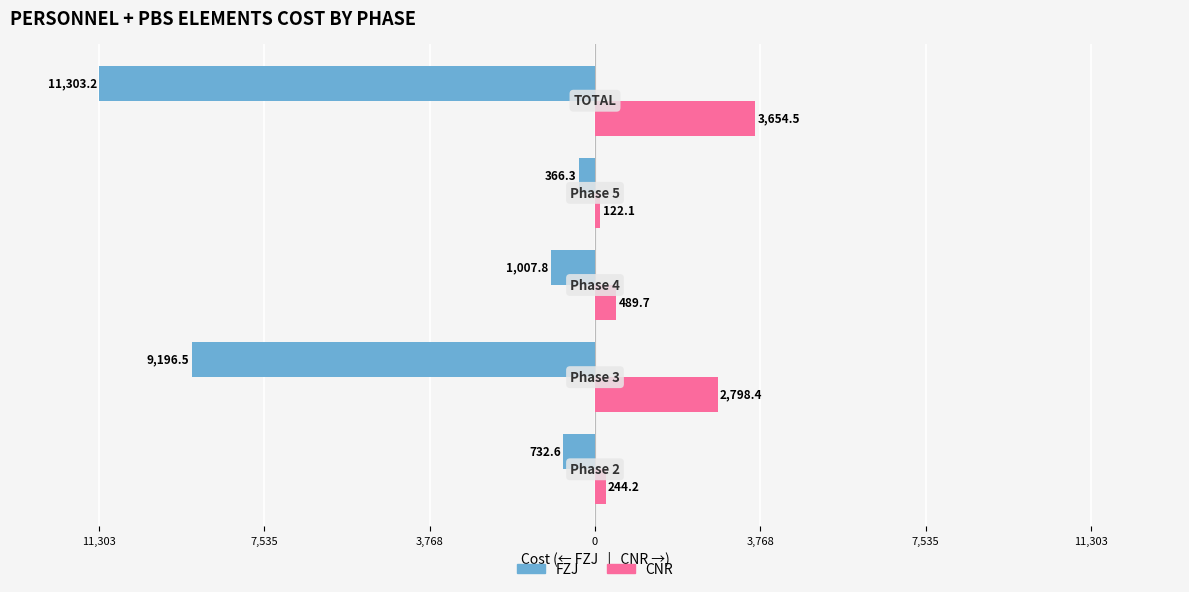

What are all the series names shown in the legend?

FZJ, CNR